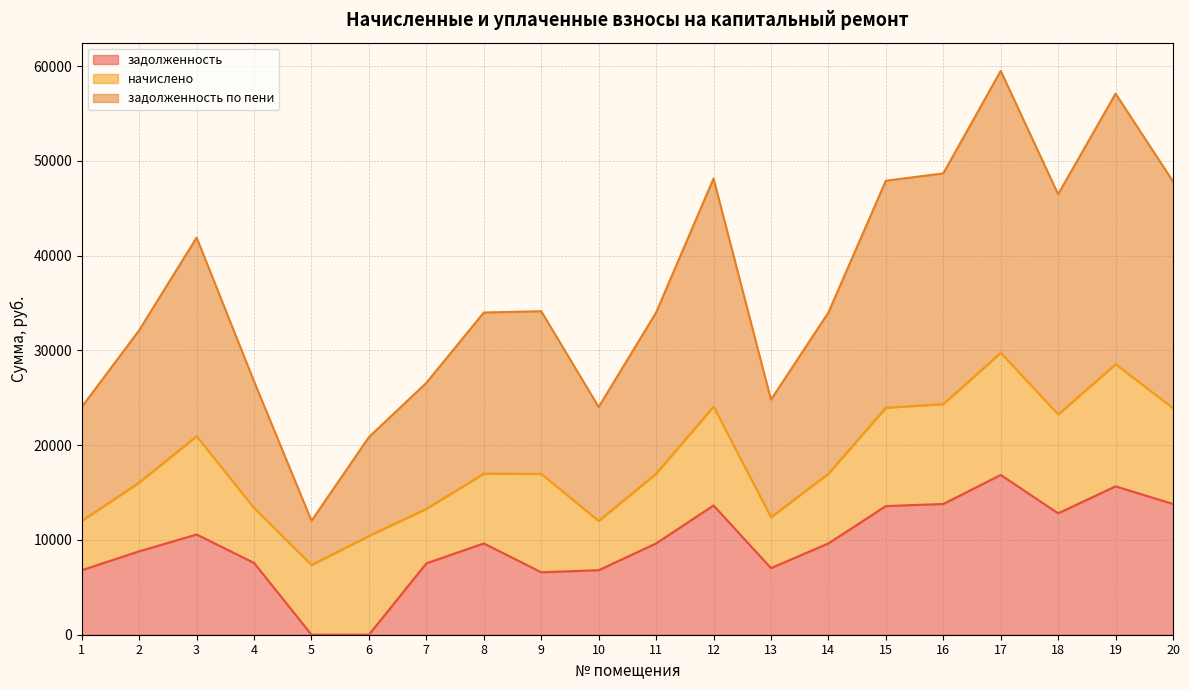

True or false: задолженность по пени and задолженность cross at least once.

False